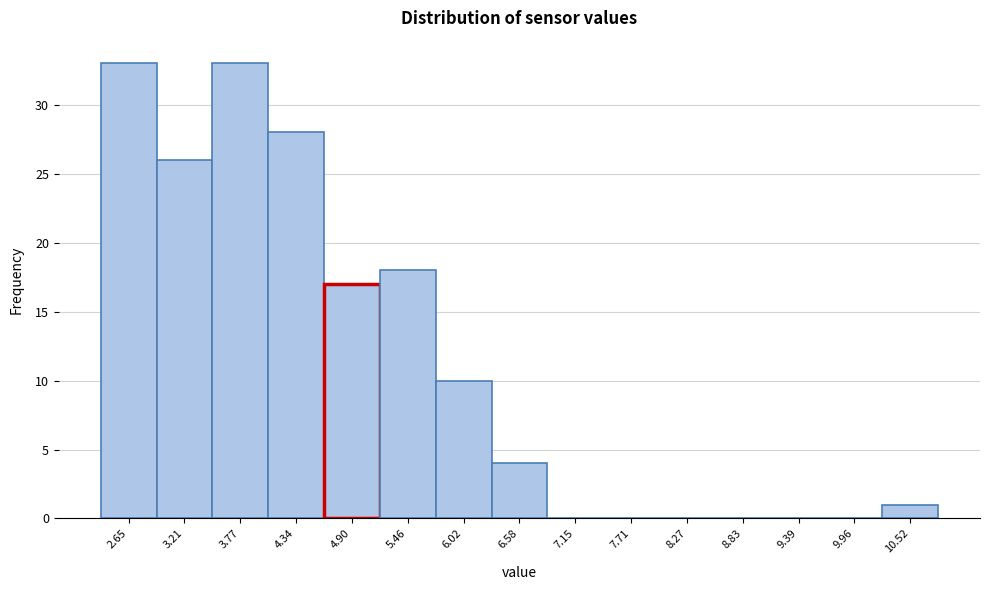

Reading left to right, transcribe this chart: for each bar, give the range it covers on the x-axis and its height. Neither the bar edges nor the heights are printed on the chart, so give them approximately, as read against the axes.

2.4 to 2.9: 33
2.9 to 3.5: 26
3.5 to 4.1: 33
4.1 to 4.6: 28
4.6 to 5.2: 17
5.2 to 5.7: 18
5.7 to 6.3: 10
6.3 to 6.9: 4
6.9 to 7.4: 0
7.4 to 8.0: 0
8.0 to 8.6: 0
8.6 to 9.1: 0
9.1 to 9.7: 0
9.7 to 10.2: 0
10.2 to 10.8: 1